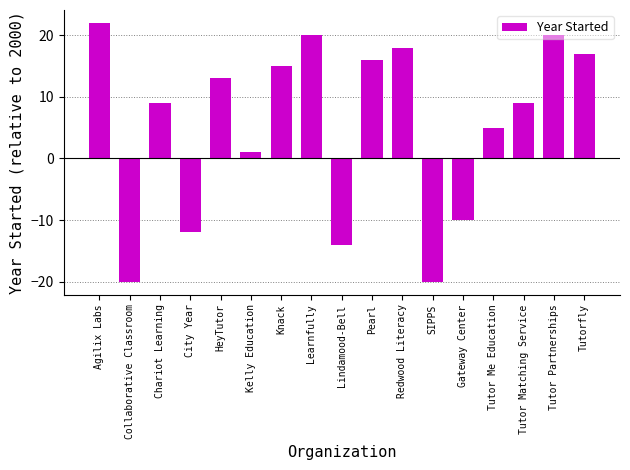

Reading right to left, extract all data points from this chart.

Tutorfly=17	Tutor Partnerships=20	Tutor Matching Service=9	Tutor Me Education=5	Gateway Center=-10	SIPPS=-20	Redwood Literacy=18	Pearl=16	Lindamood-Bell=-14	Learnfully=20	Knack=15	Kelly Education=1	HeyTutor=13	City Year=-12	Chariot Learning=9	Collaborative Classroom=-20	Agilix Labs=22